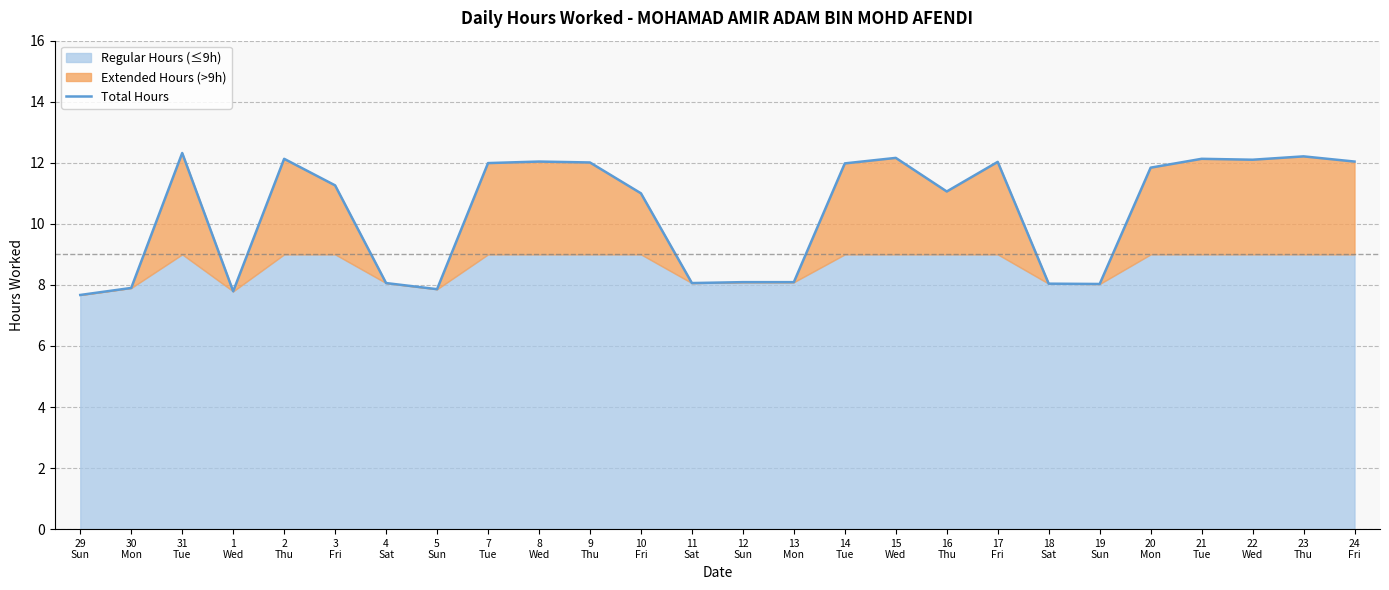

True or false: the data has more than 0 interior local peaks.

True